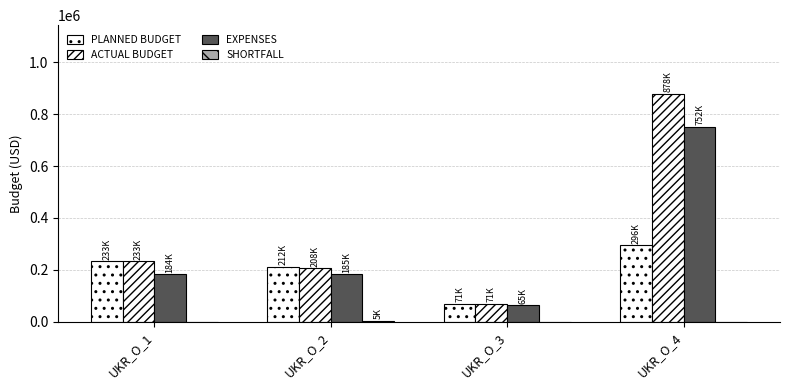

True or false: PLANNED BUDGET has a value of 233290.0 at UKR_O_1.

True